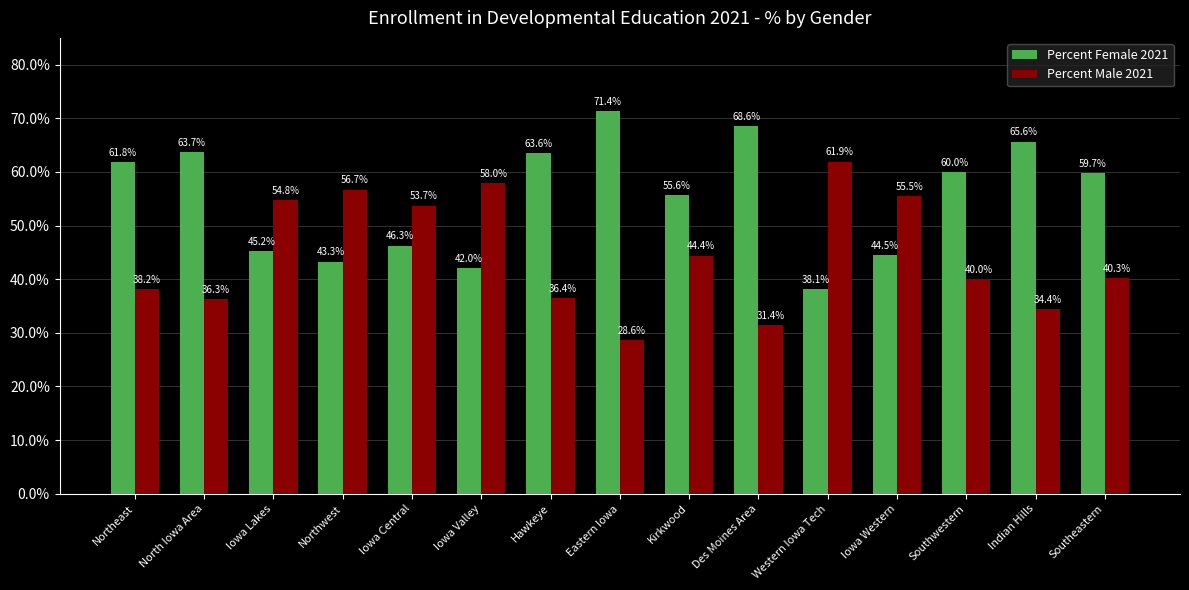

What is the maximum value shown in the chart?

71.4